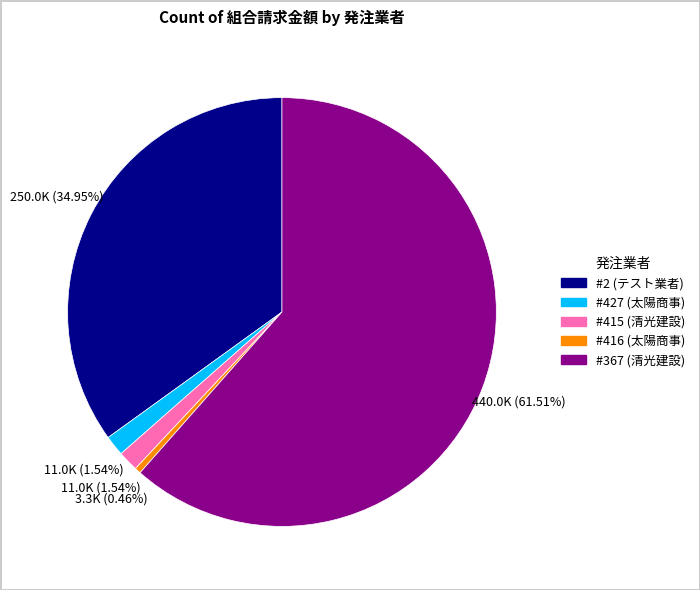

Between #2 (テスト業者) and #415 (清光建設), which is larger?

#2 (テスト業者)